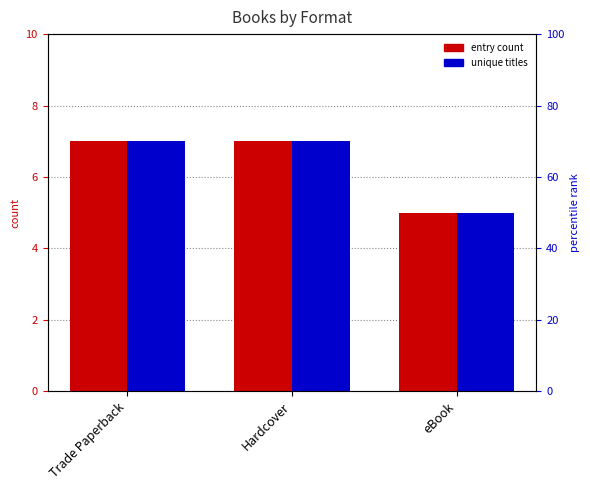

Which series changed the most between Hardcover and eBook?

entry count